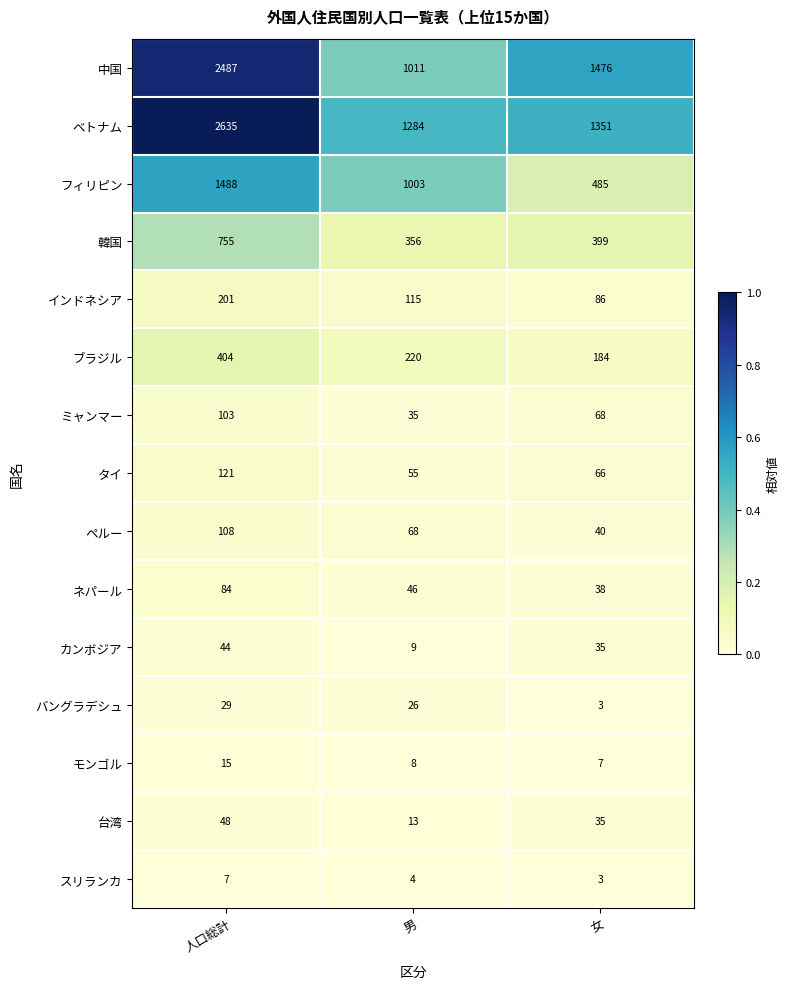

True or false: インドネシア has a value of 86 at 女.

True